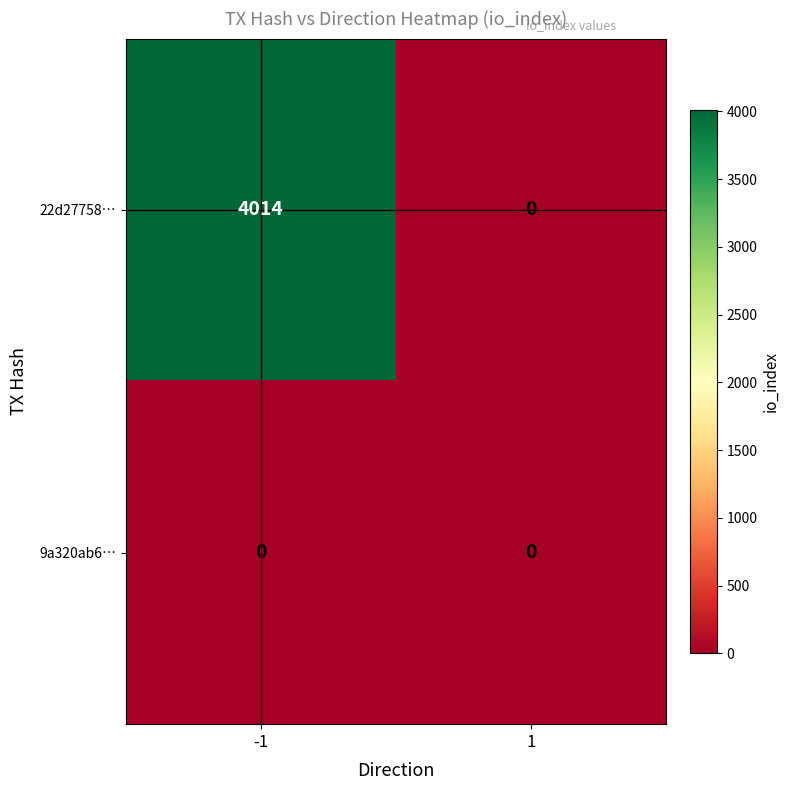

What is the greatest value displayed?

4014